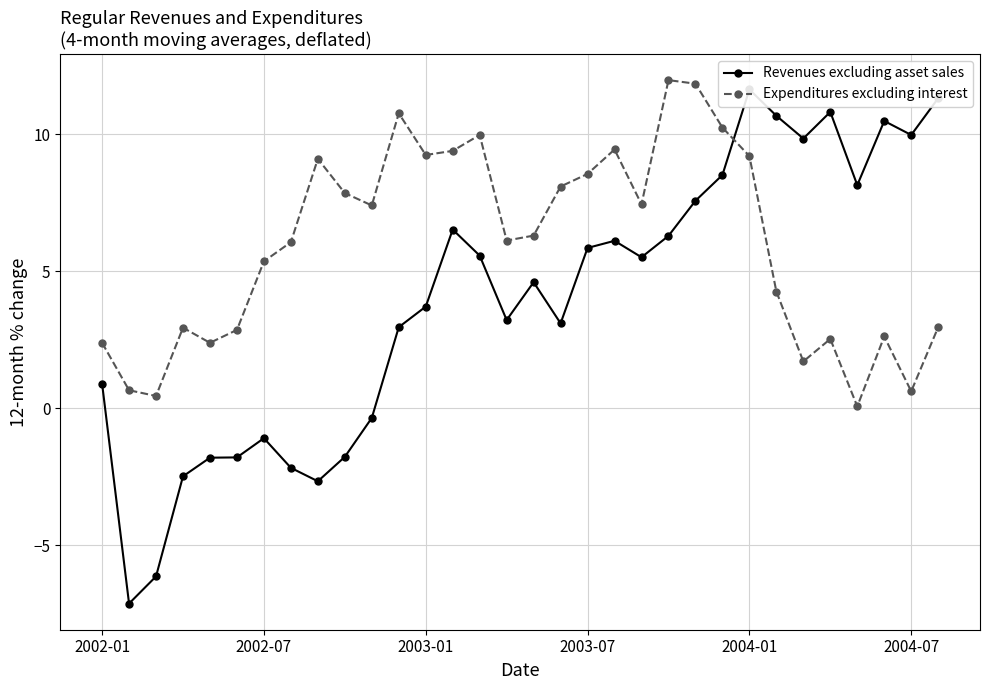

At which category does the chart reach its peak across all series?

21